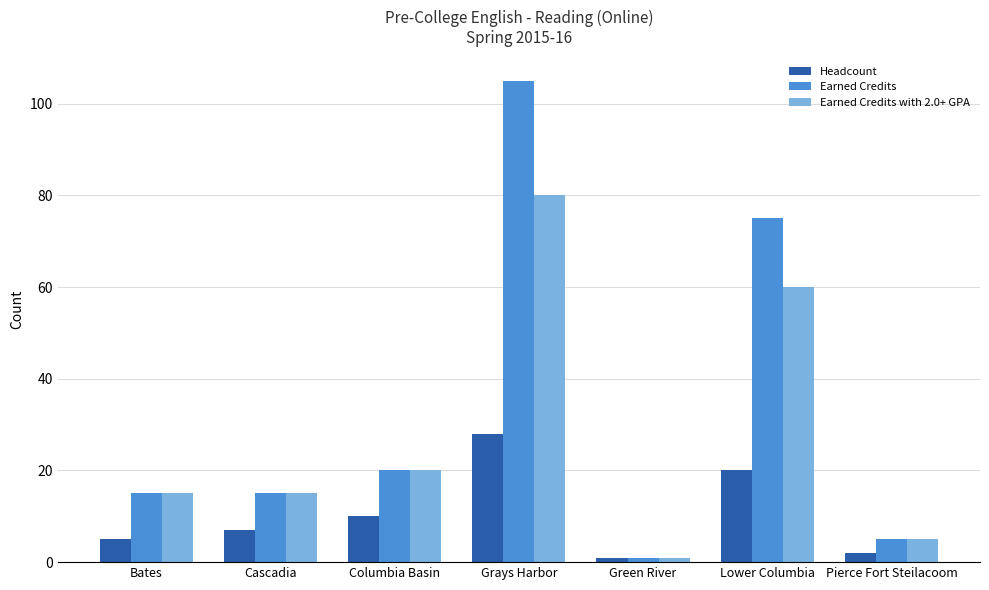

What is the label of the 2nd bar from the left?

Cascadia